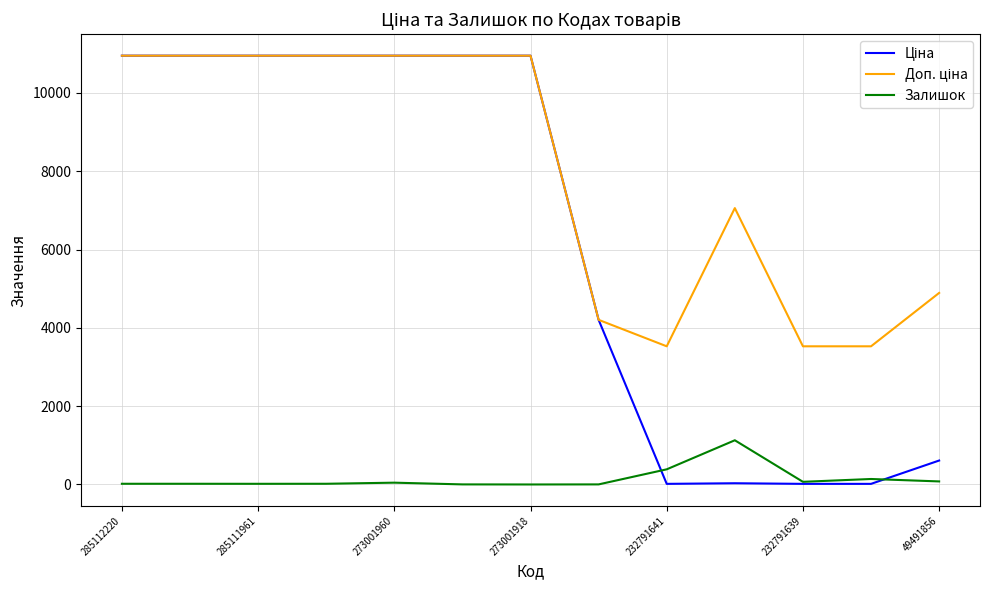

What is the greatest value displayed?

10952.0